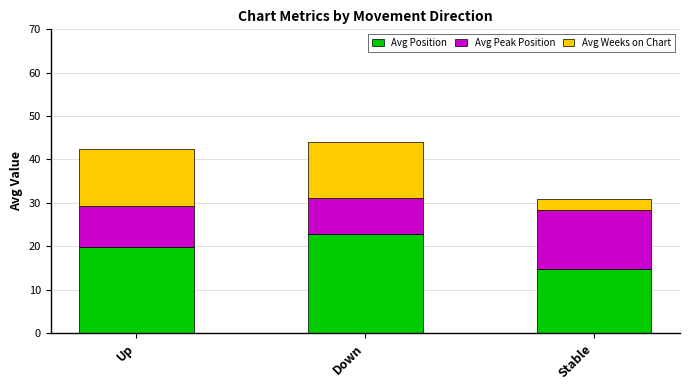

Are the bars grouped side by side (vs. stacked)?

No